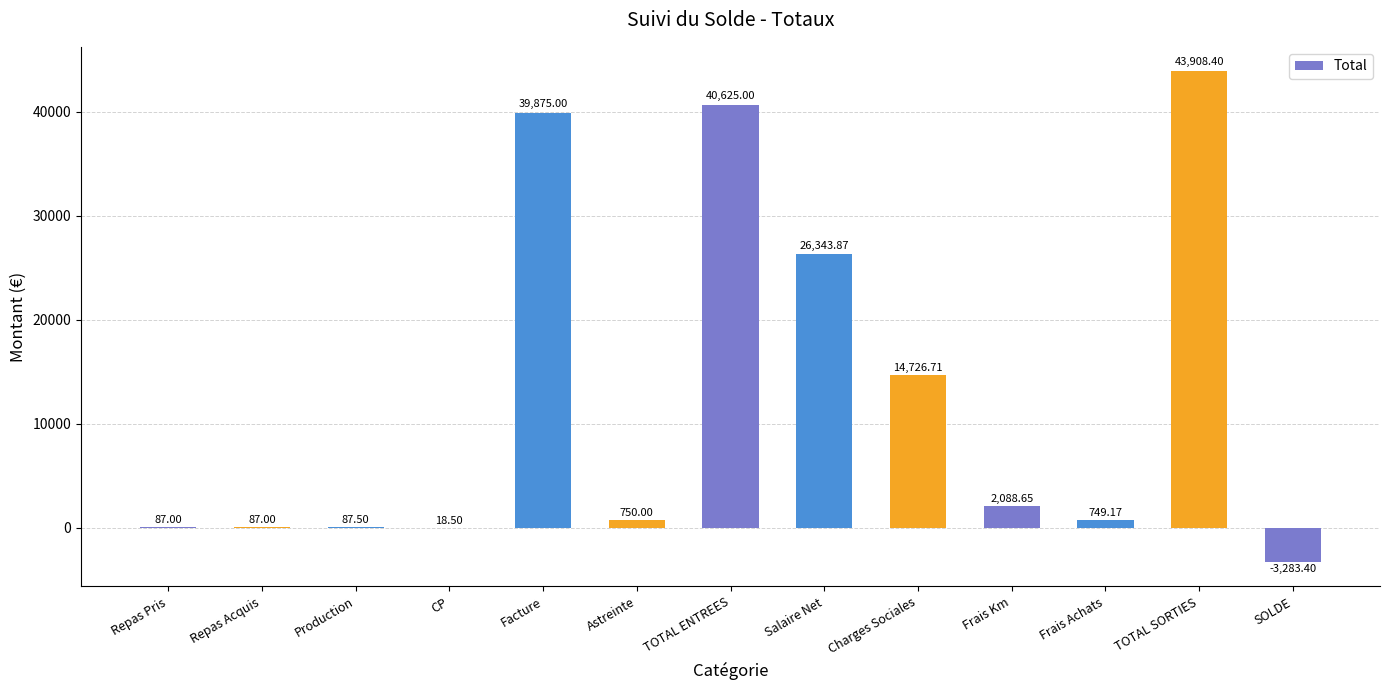

Is it true that the value at Salaire Net is 26343.9?

True